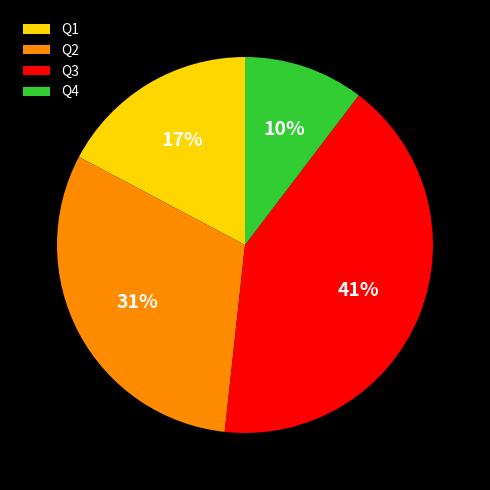

Between Q3 and Q1, which is larger?

Q3